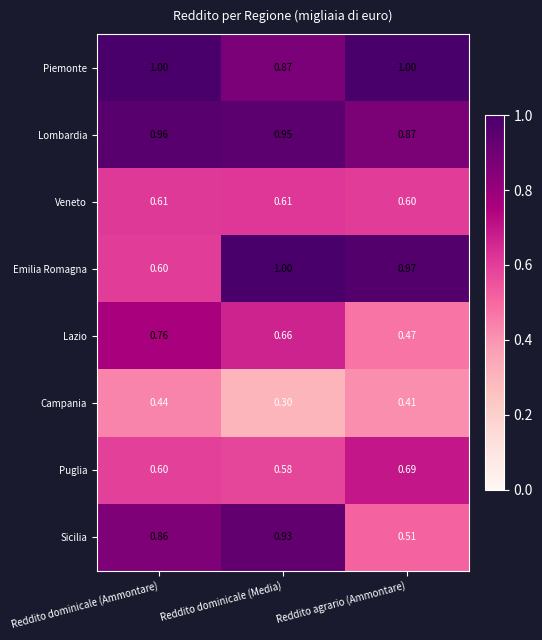

Where is Puglia nearest to the value 0?

Reddito dominicale (Media)